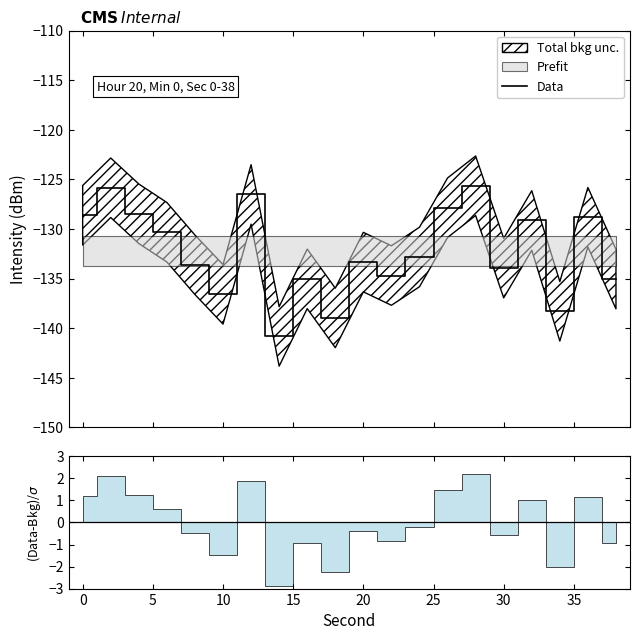

Reading left to right, what are all the values shown in this chart?

-128.6	-125.8	-128.5	-130.3	-133.6	-136.6	-126.5	-140.8	-135.0	-139.0	-133.3	-134.7	-132.8	-127.9	-125.6	-133.9	-129.1	-138.3	-128.8	-135.1